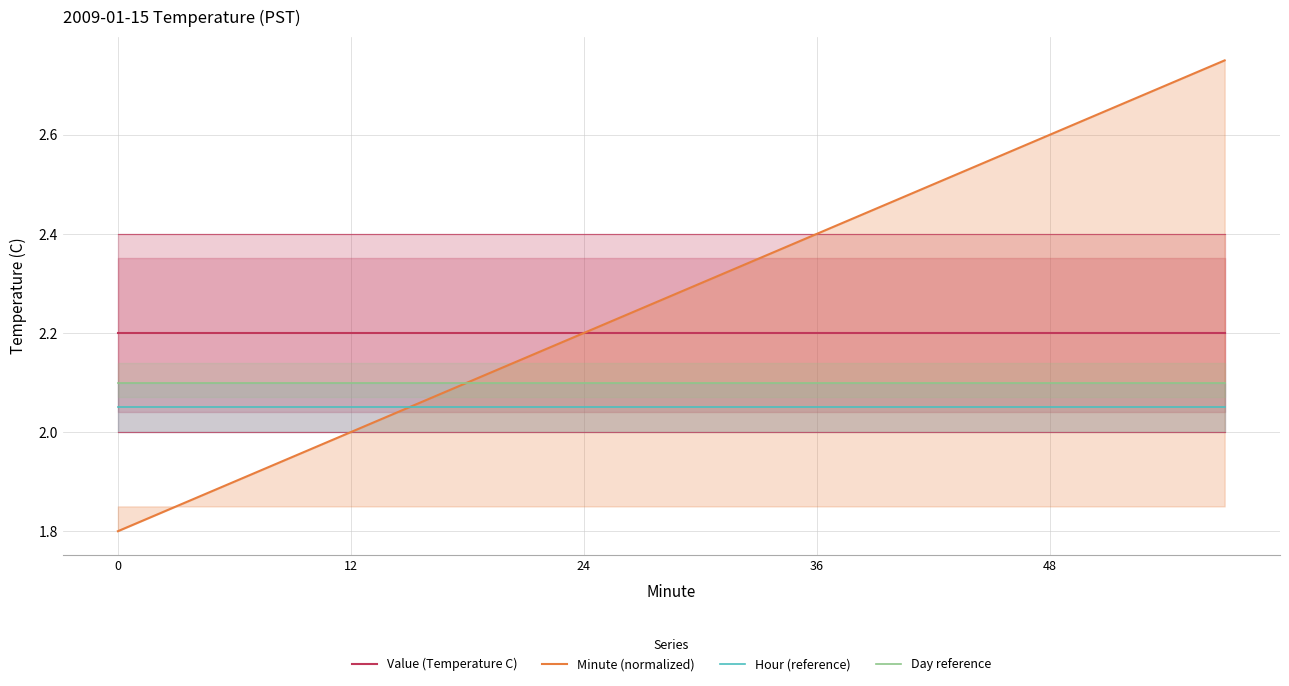

What is the value of the Value (Temperature C) point at the 10th from the left?

2.2